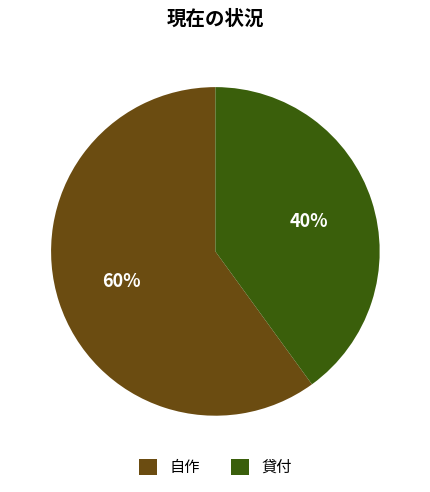

Is the sum of 自作 and 貸付 greater than half?

Yes